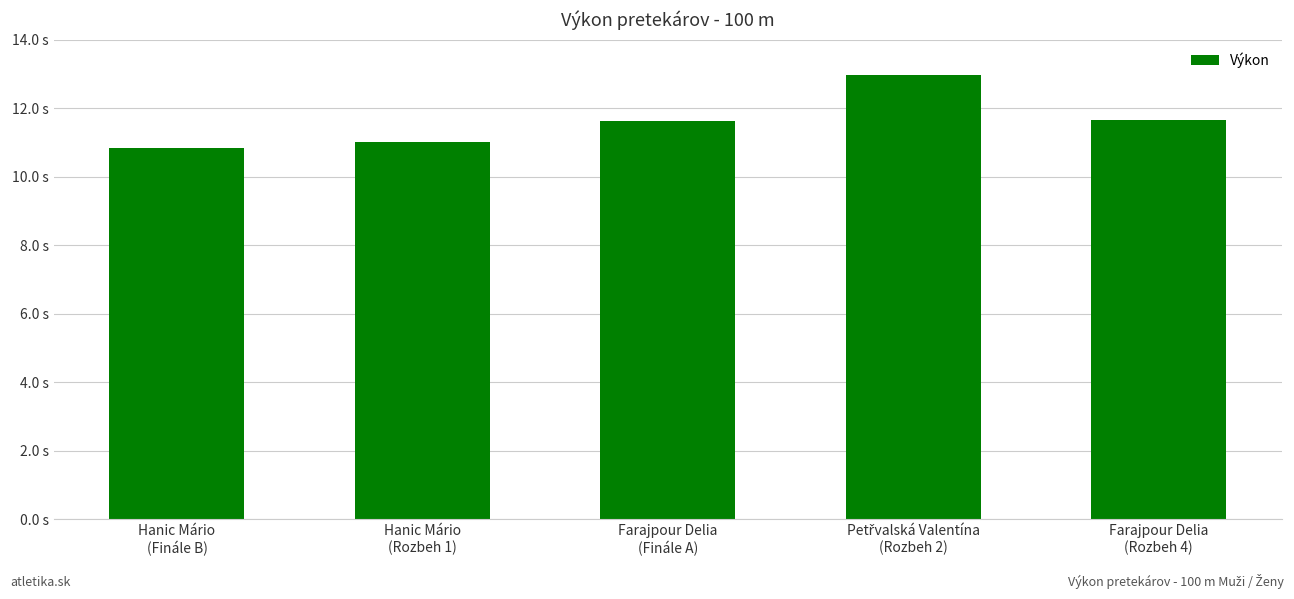

What is the average value?

11.6